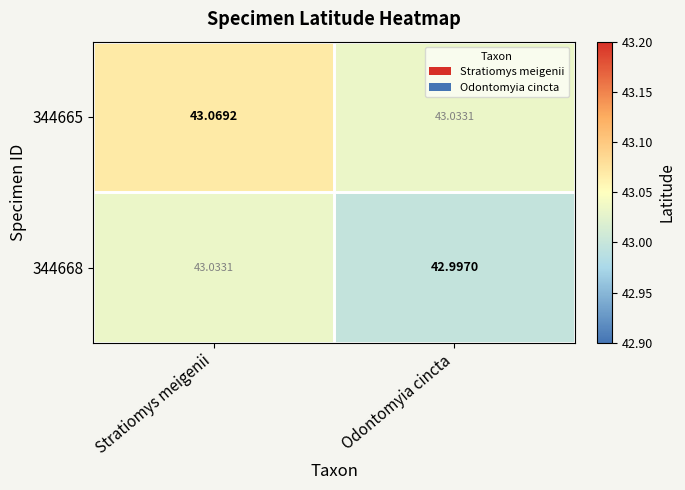

Which category has the highest value in the 344665 series?

Stratiomys meigenii